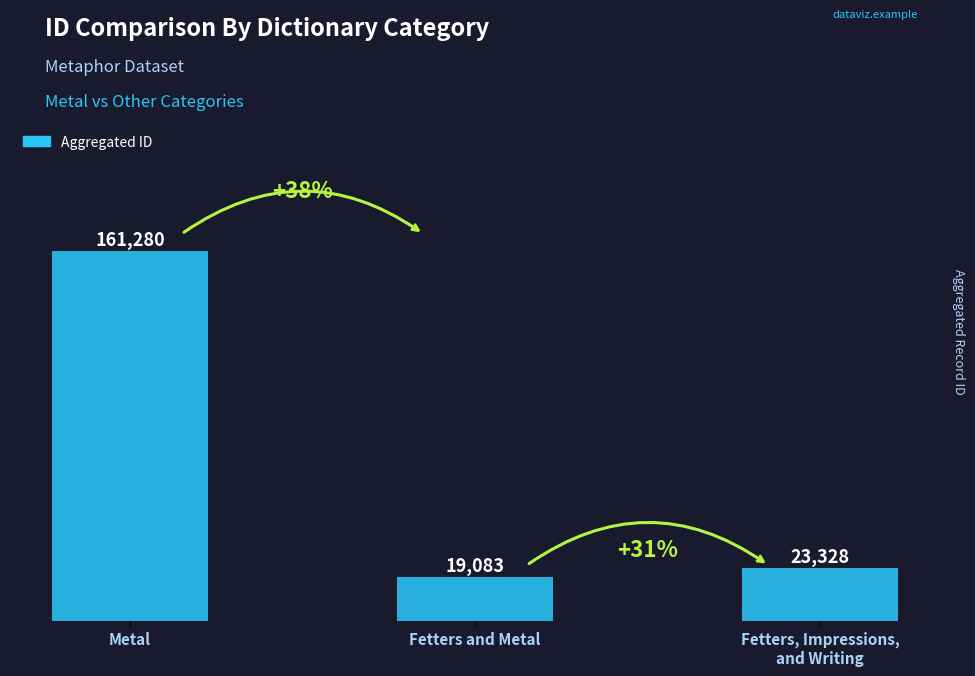

What is the label of the 3rd bar from the right?

Metal